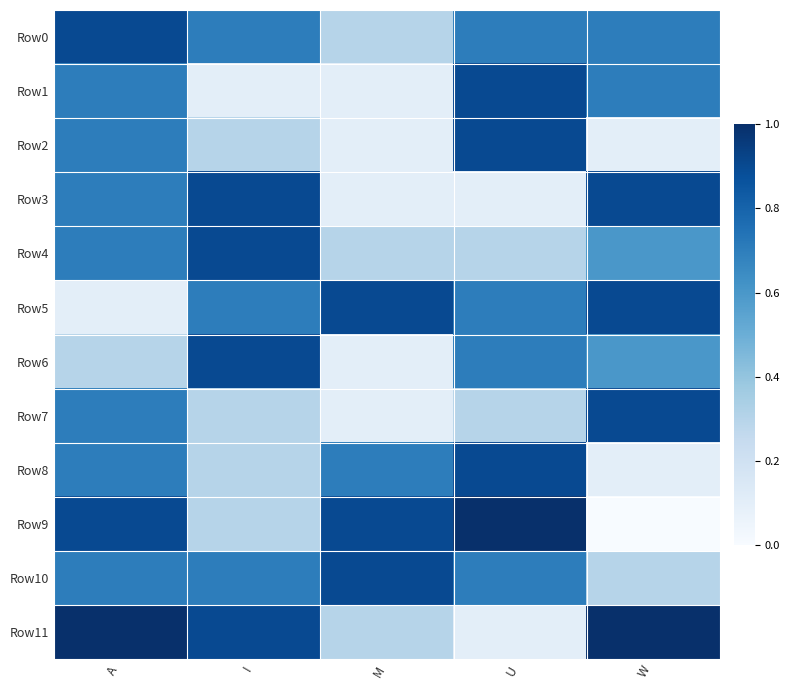

Reading left to right, transcribe all the data shown in this chart.

Row0: A=0.9	I=0.7	M=0.3	U=0.7	W=0.7
Row1: A=0.7	I=0.1	M=0.1	U=0.9	W=0.7
Row2: A=0.7	I=0.3	M=0.1	U=0.9	W=0.1
Row3: A=0.7	I=0.9	M=0.1	U=0.1	W=0.9
Row4: A=0.7	I=0.9	M=0.3	U=0.3	W=0.6
Row5: A=0.1	I=0.7	M=0.9	U=0.7	W=0.9
Row6: A=0.3	I=0.9	M=0.1	U=0.7	W=0.6
Row7: A=0.7	I=0.3	M=0.1	U=0.3	W=0.9
Row8: A=0.7	I=0.3	M=0.7	U=0.9	W=0.1
Row9: A=0.9	I=0.3	M=0.9	U=1.0	W=0.0
Row10: A=0.7	I=0.7	M=0.9	U=0.7	W=0.3
Row11: A=1.0	I=0.9	M=0.3	U=0.1	W=1.0